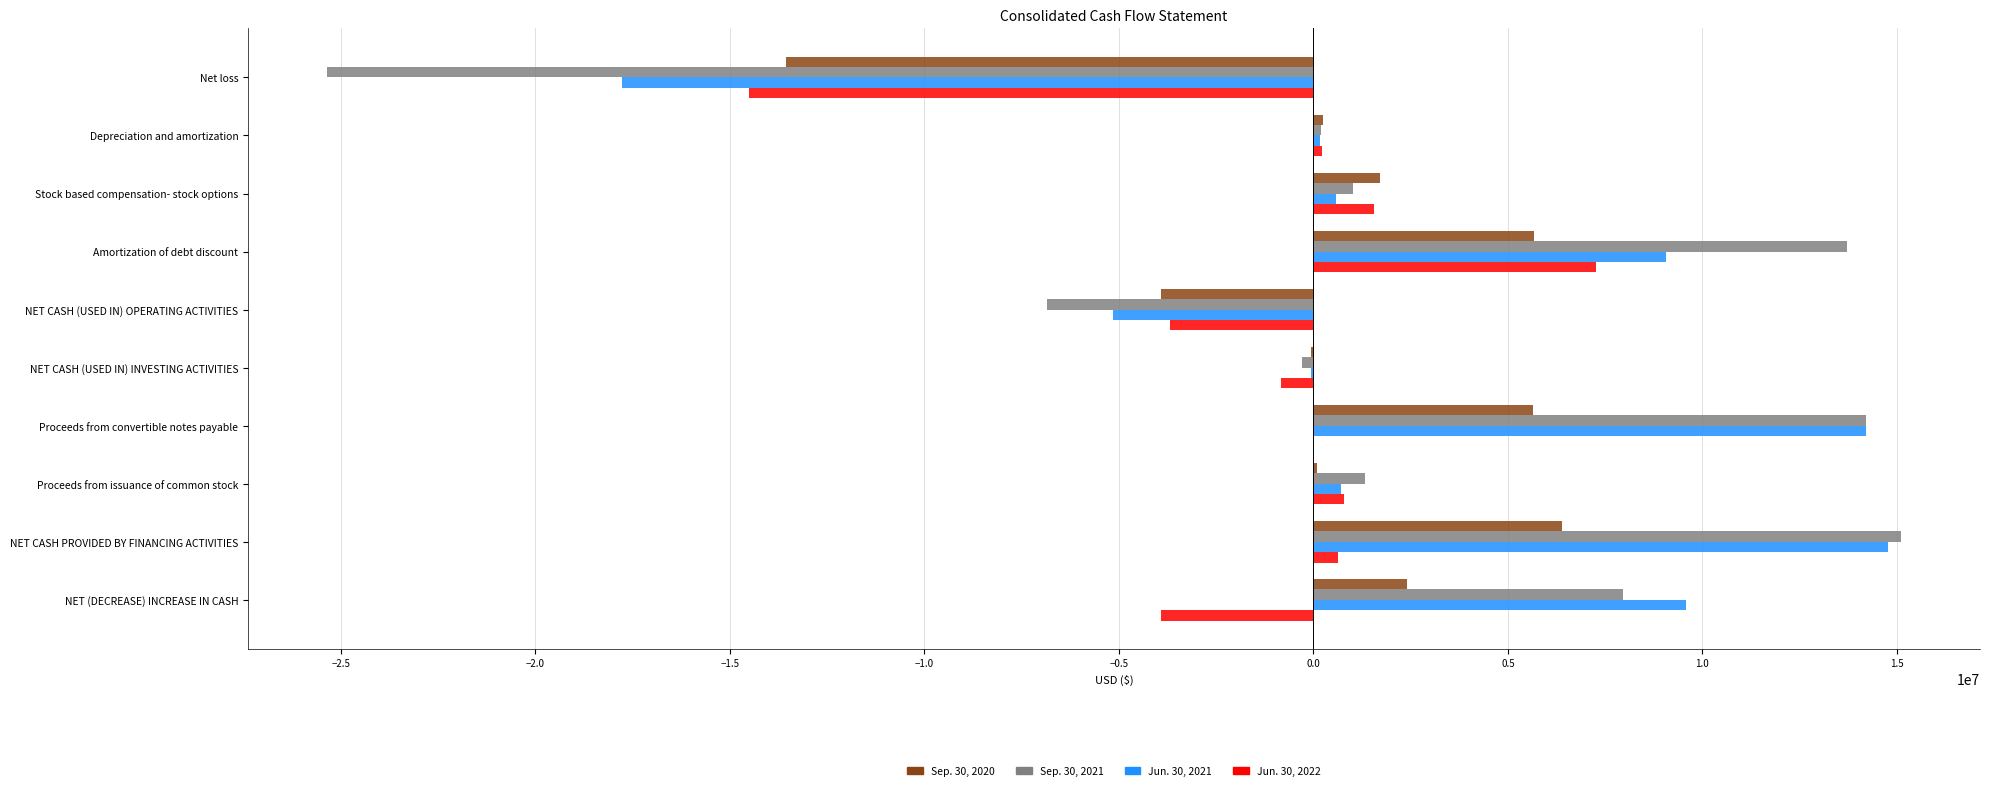

What is the sum of all Jun. 30, 2022 values?

-12471734